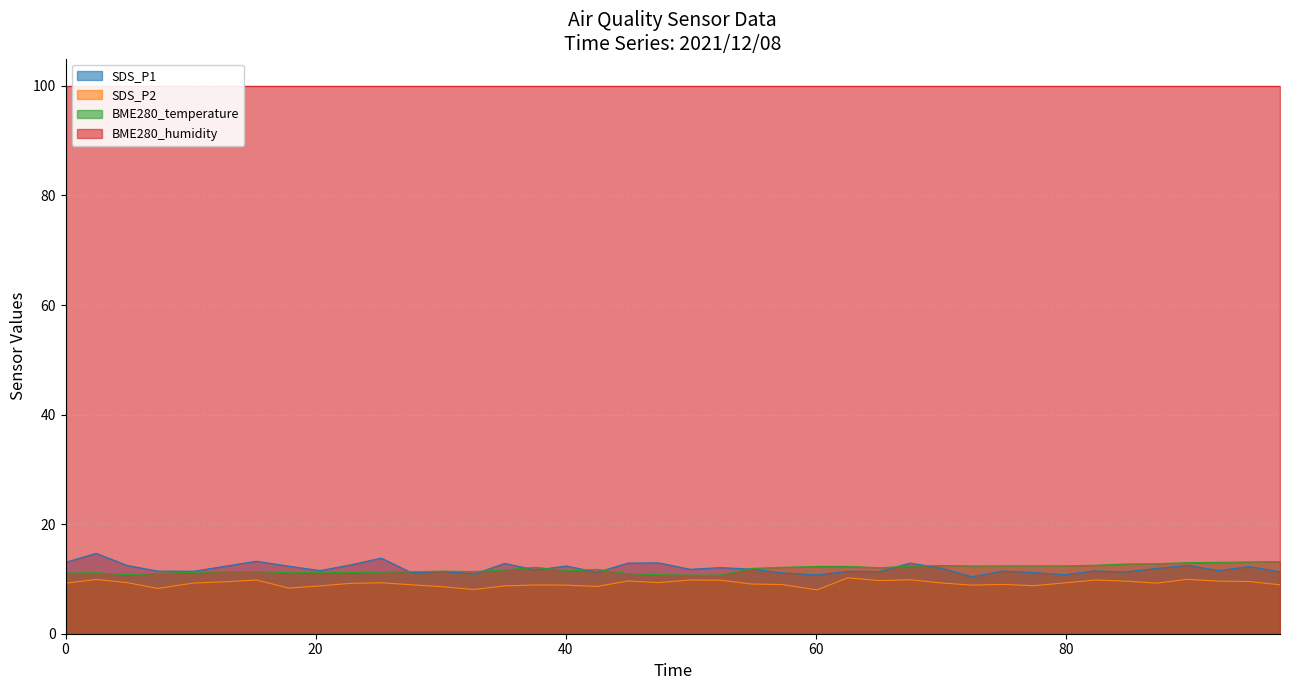

Which series changed the most between 2021/12/08 00:13:07 and 2021/12/08 01:15:24?

BME280_temperature